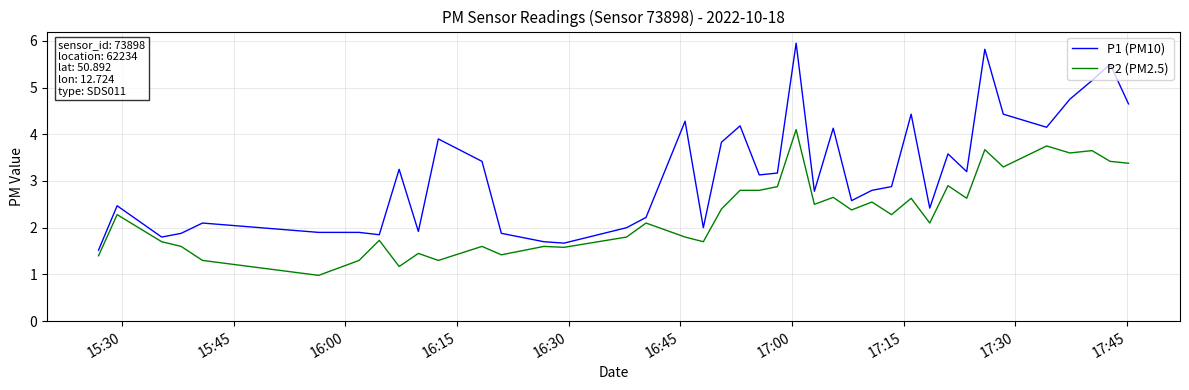

Which series has the widest spread of values?

P1 (PM10)